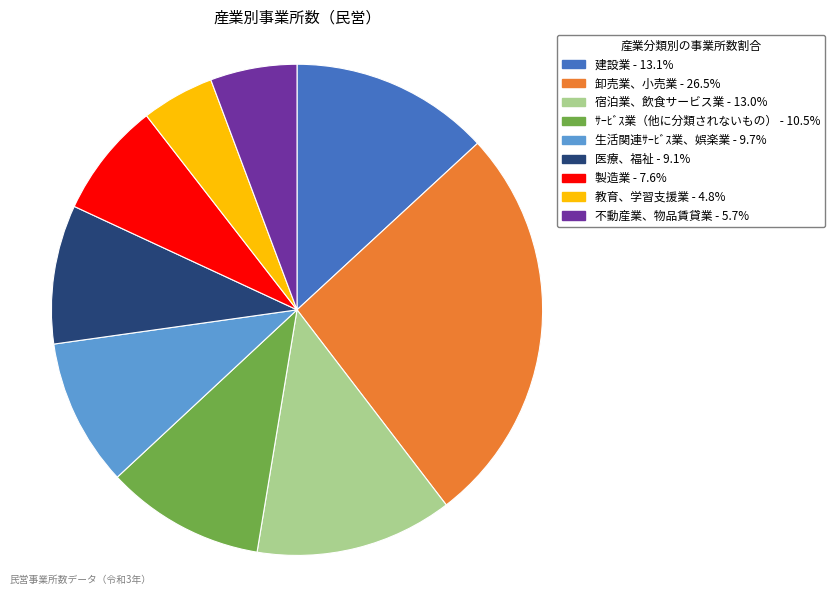

Which has a higher value, 卸売業、小売業 or 生活関連ｻｰﾋﾞｽ業、娯楽業?

卸売業、小売業